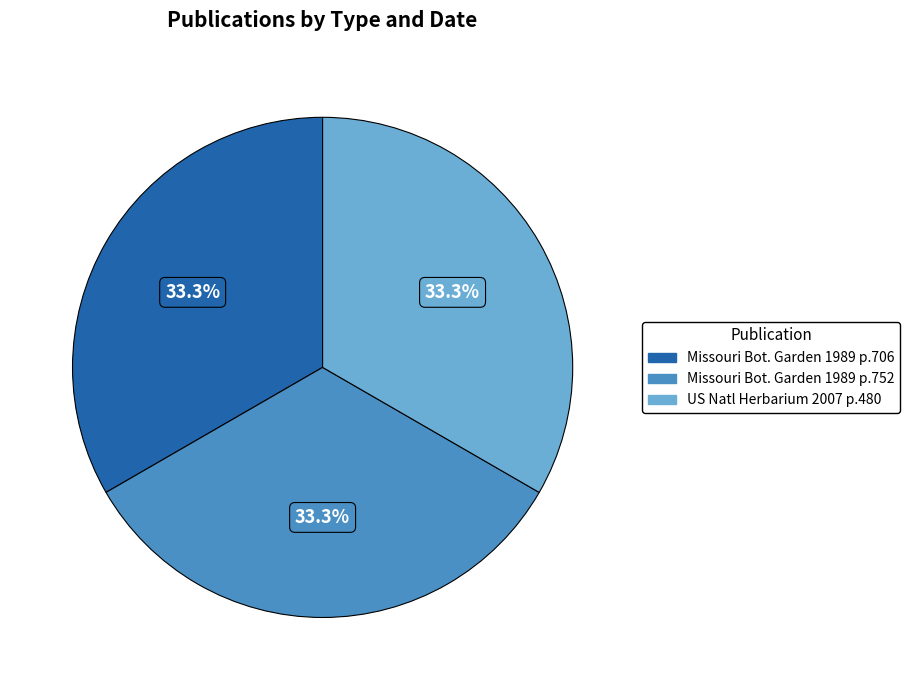

How many slices are in this pie chart?

3